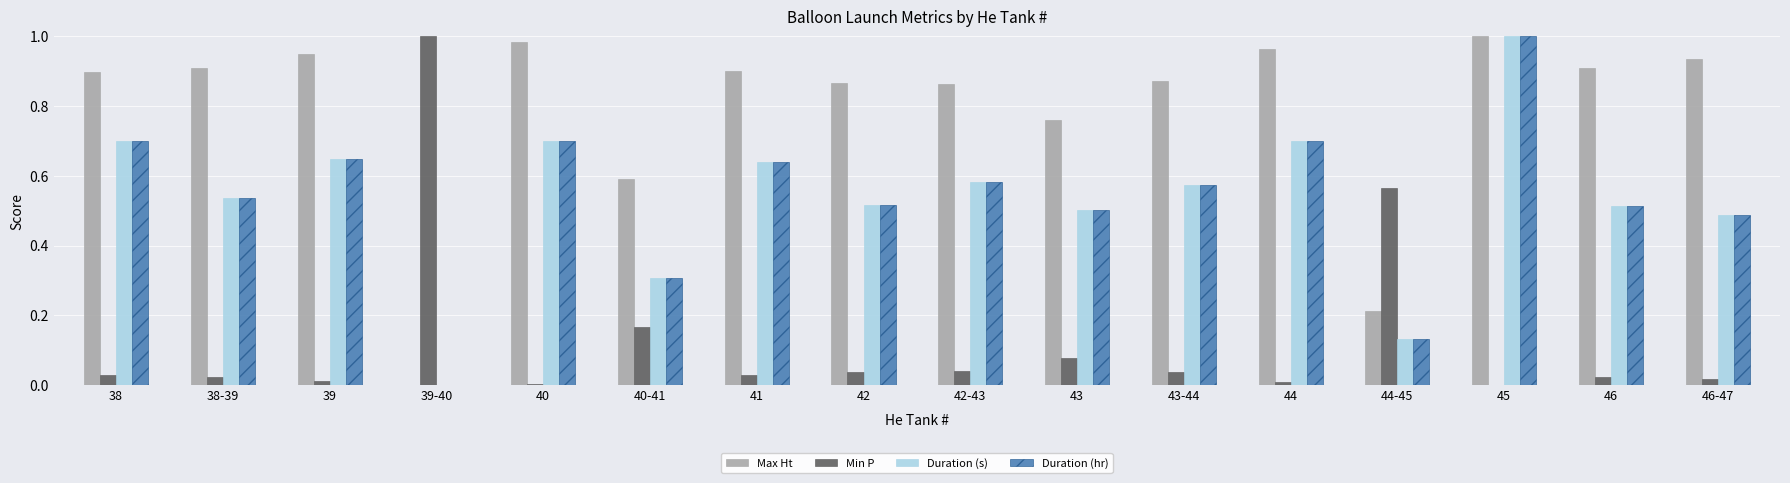

True or false: Max Ht has a value of 0.9 at 38.

True